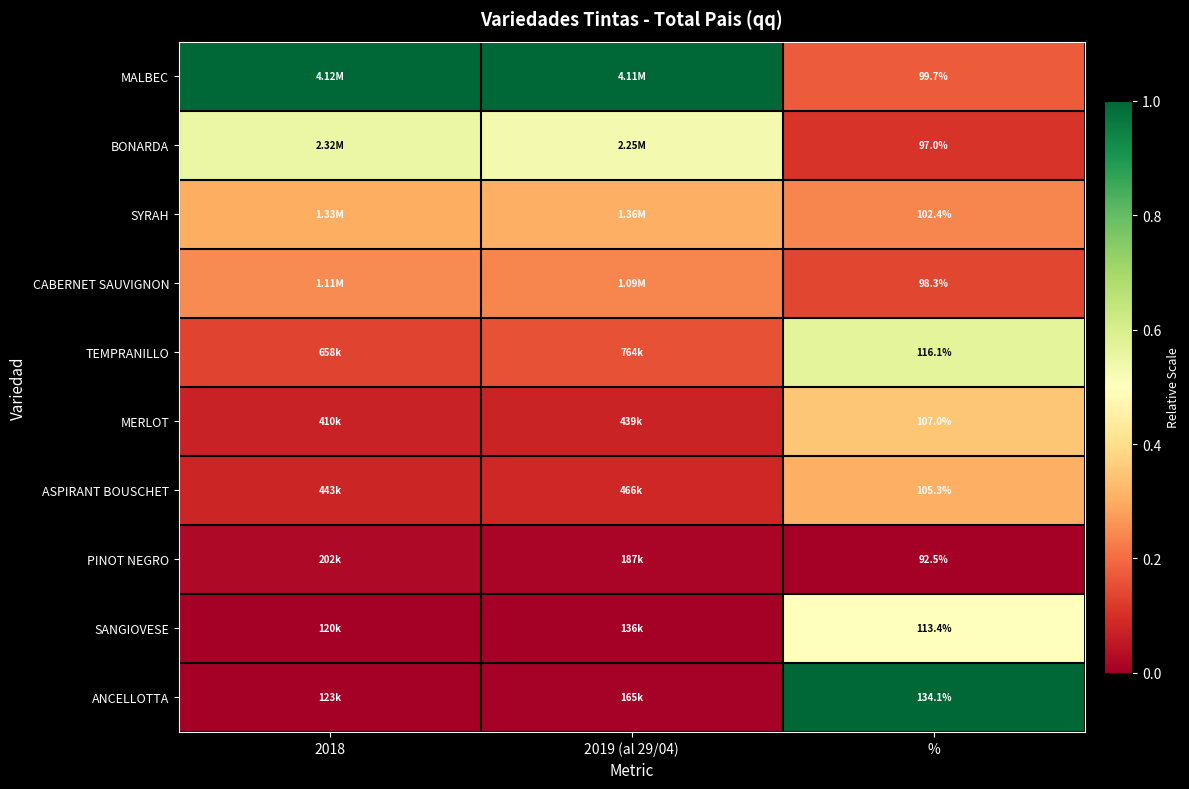

Is the value of BONARDA at % greater than the value of PINOT NEGRO at %?

Yes